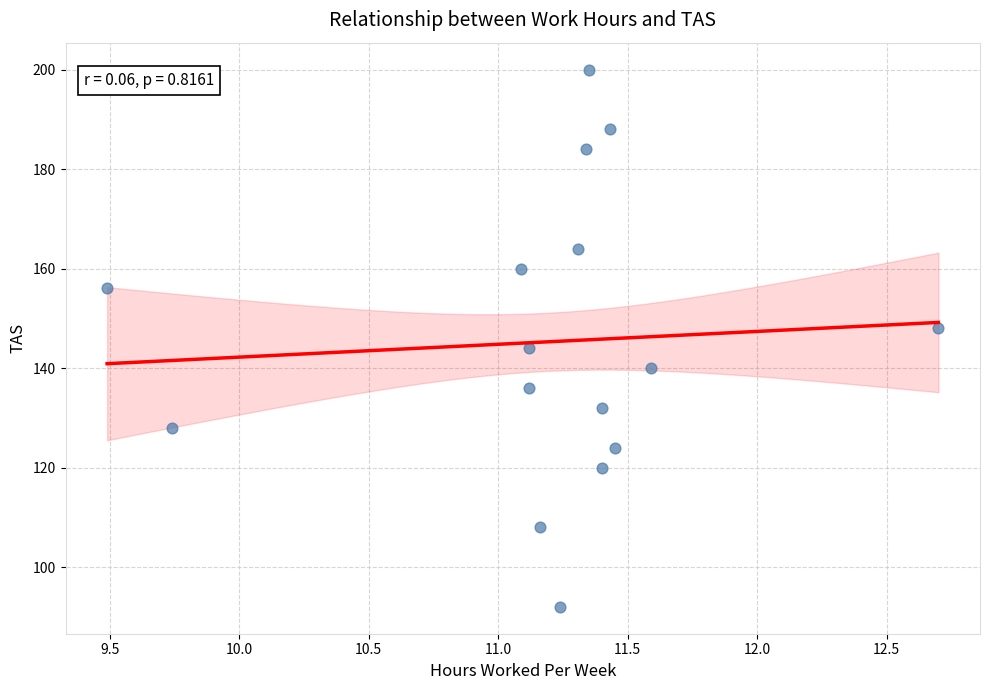

What is the range of Y values (max minus min)?

108